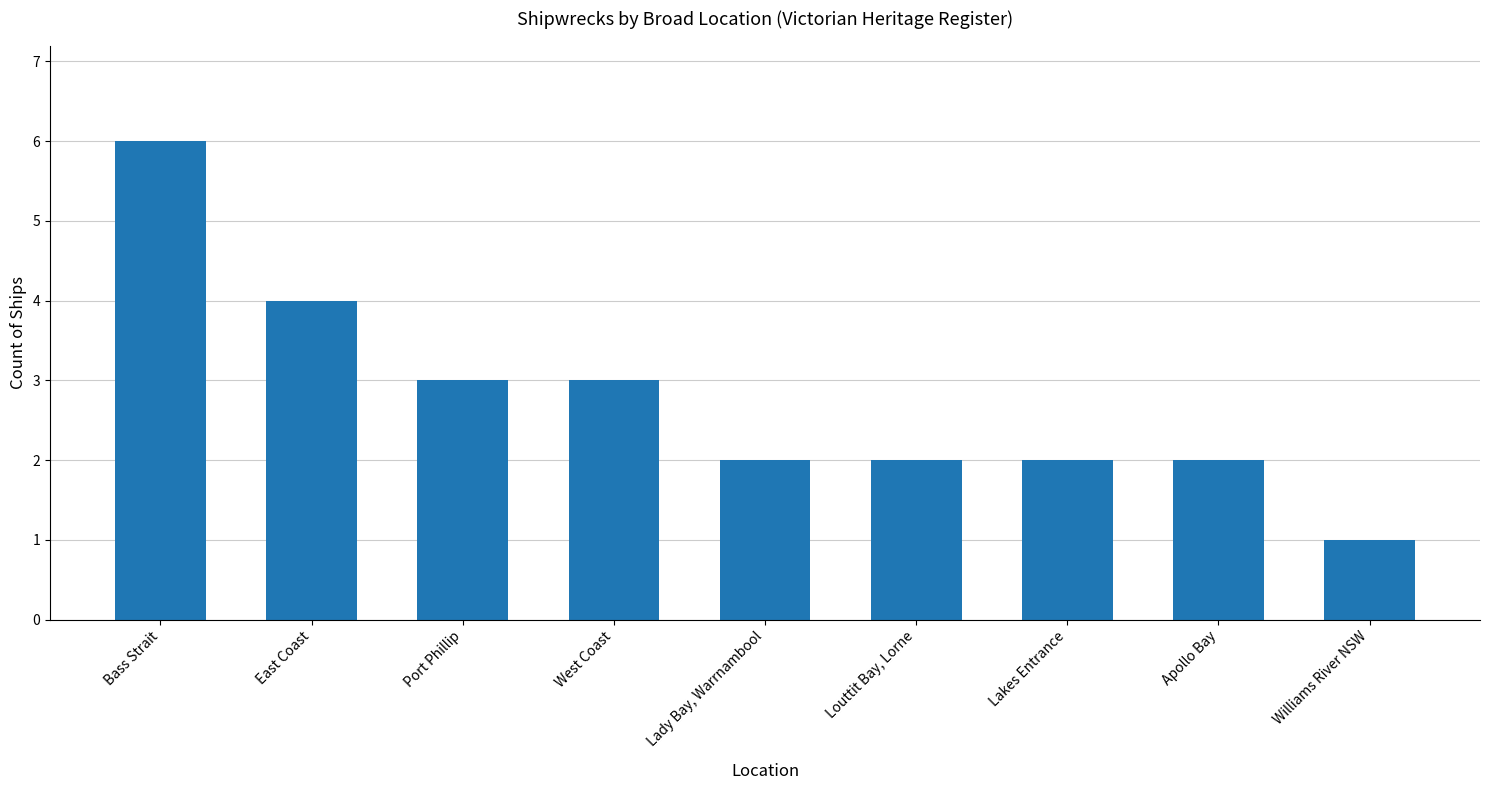

The chart shows a value of 3 at Lakes Entrance. True or false?

False